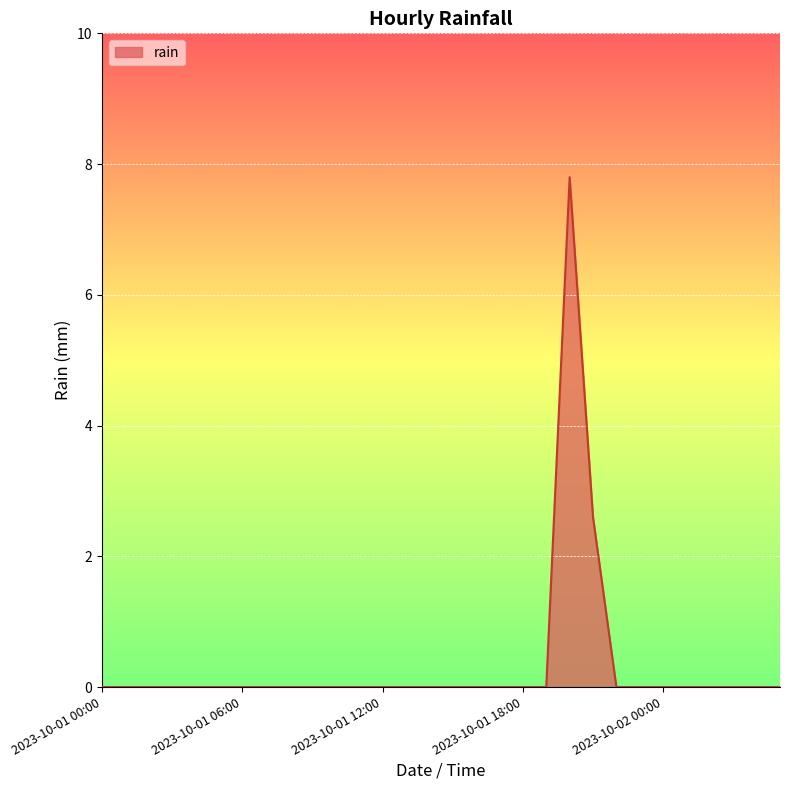

What is the difference between the maximum and minimum values?

7.8